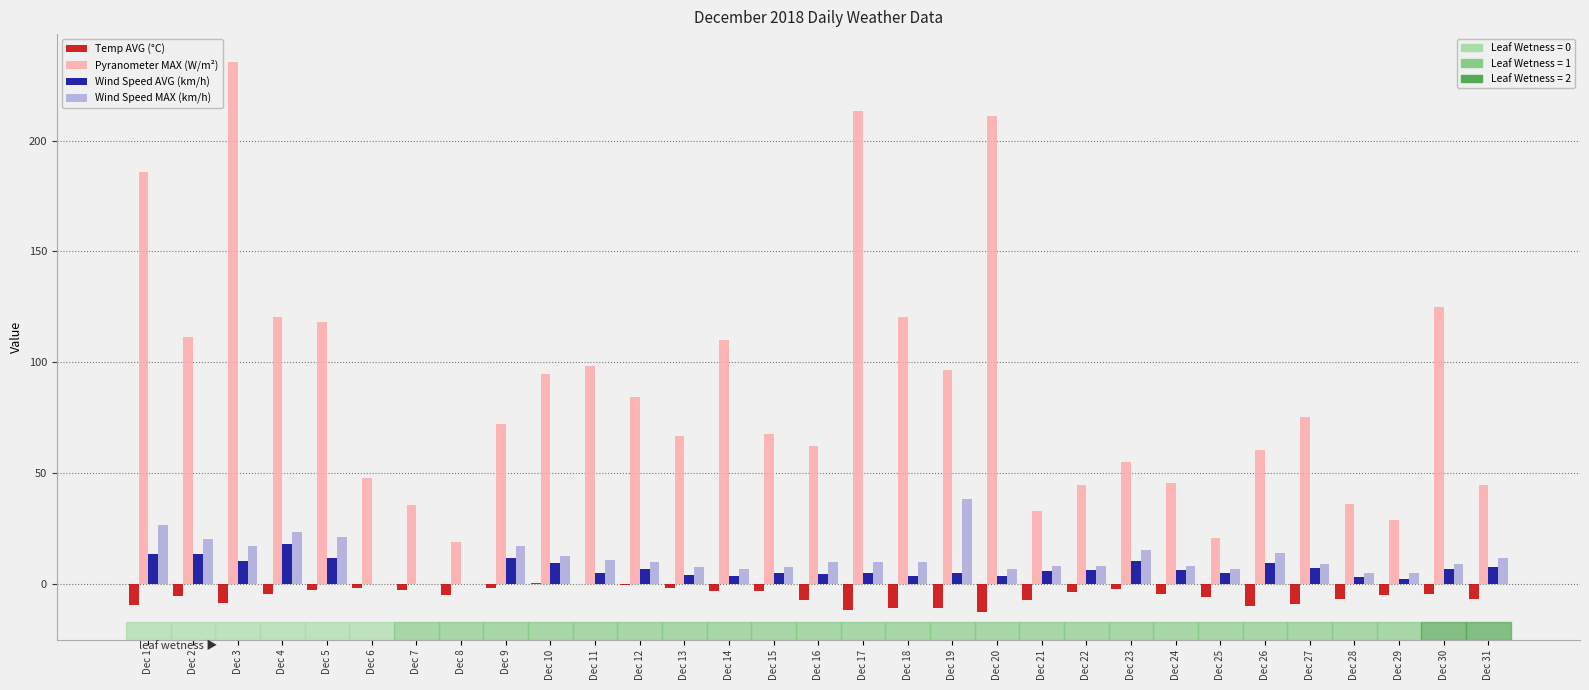

How many series are shown in this chart?

4